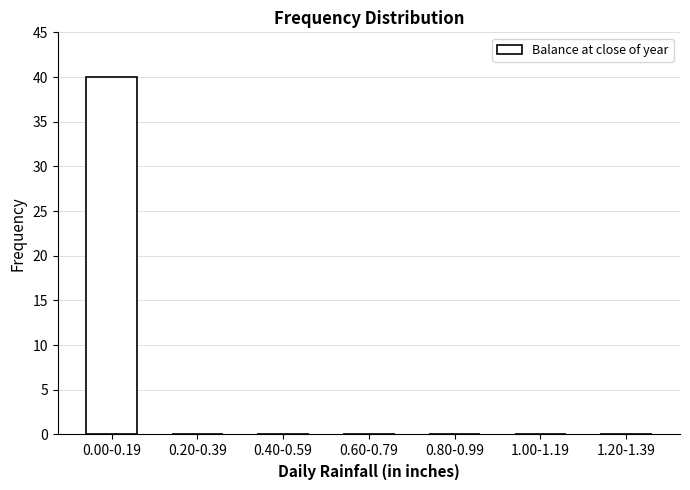

Reading left to right, what are all the values shown in this chart?

0.00-0.19=40	0.20-0.39=0	0.40-0.59=0	0.60-0.79=0	0.80-0.99=0	1.00-1.19=0	1.20-1.39=0